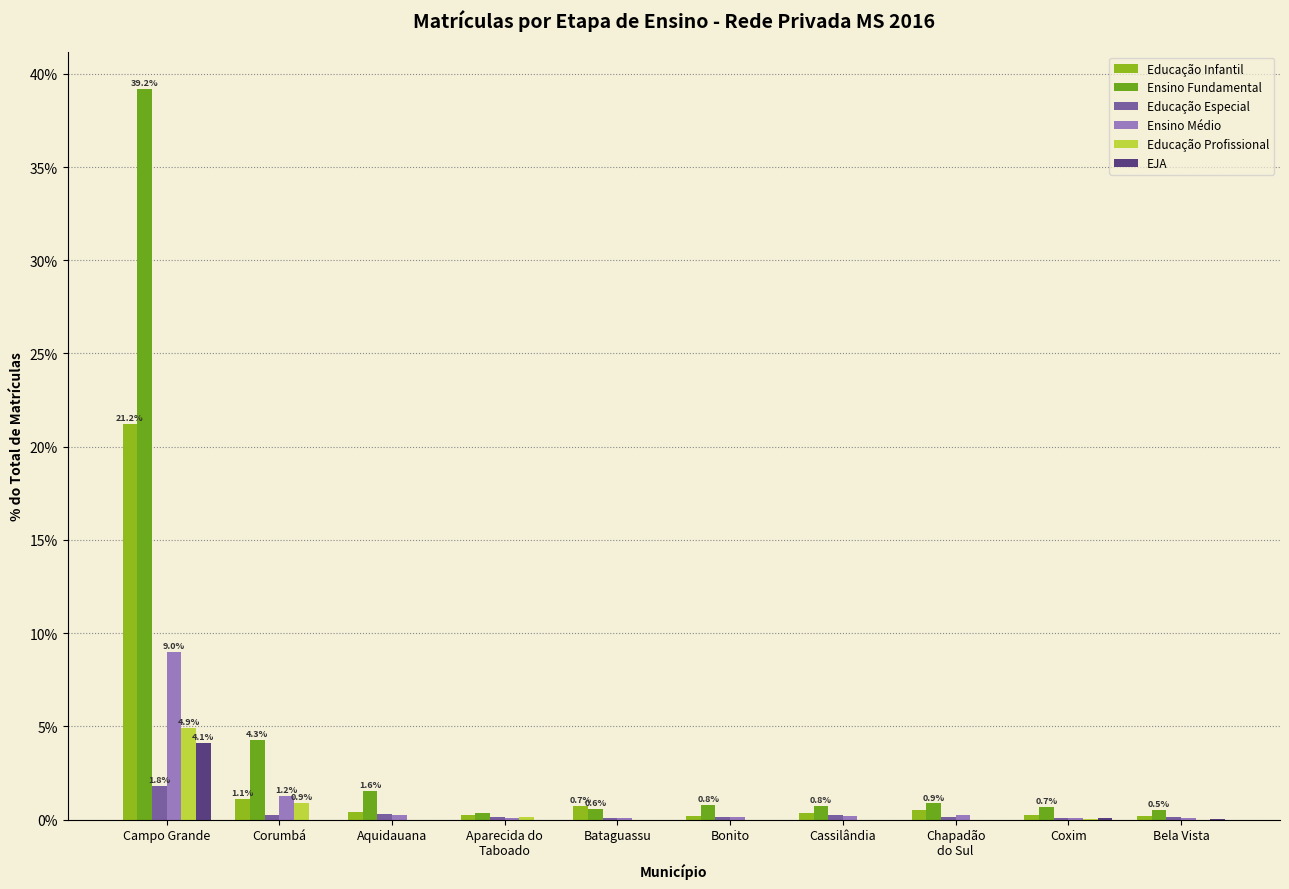

Between Corumbá and Coxim, which series saw the biggest shift?

Ensino Fundamental